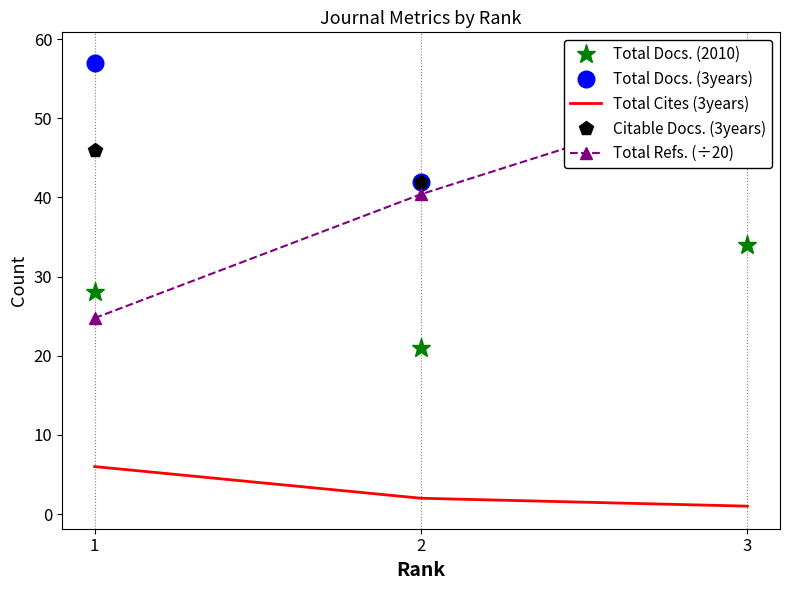

Which has a higher value, 1 or 3?

3